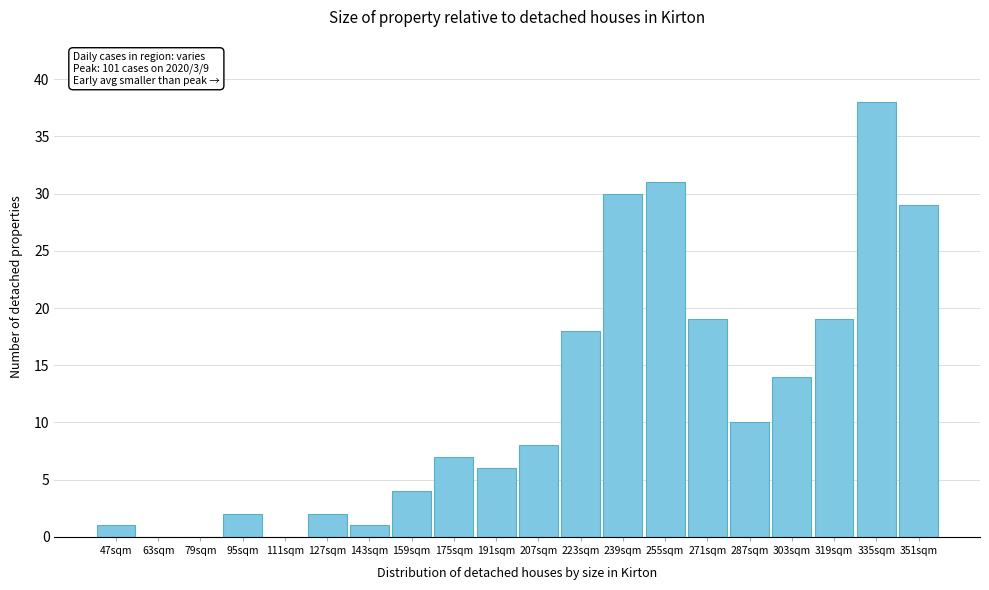

Reading left to right, list all the values displayed in this chart.

47sqm=1	63sqm=0	79sqm=0	95sqm=2	111sqm=0	127sqm=2	143sqm=1	159sqm=4	175sqm=7	191sqm=6	207sqm=8	223sqm=18	239sqm=30	255sqm=31	271sqm=19	287sqm=10	303sqm=14	319sqm=19	335sqm=38	351sqm=29